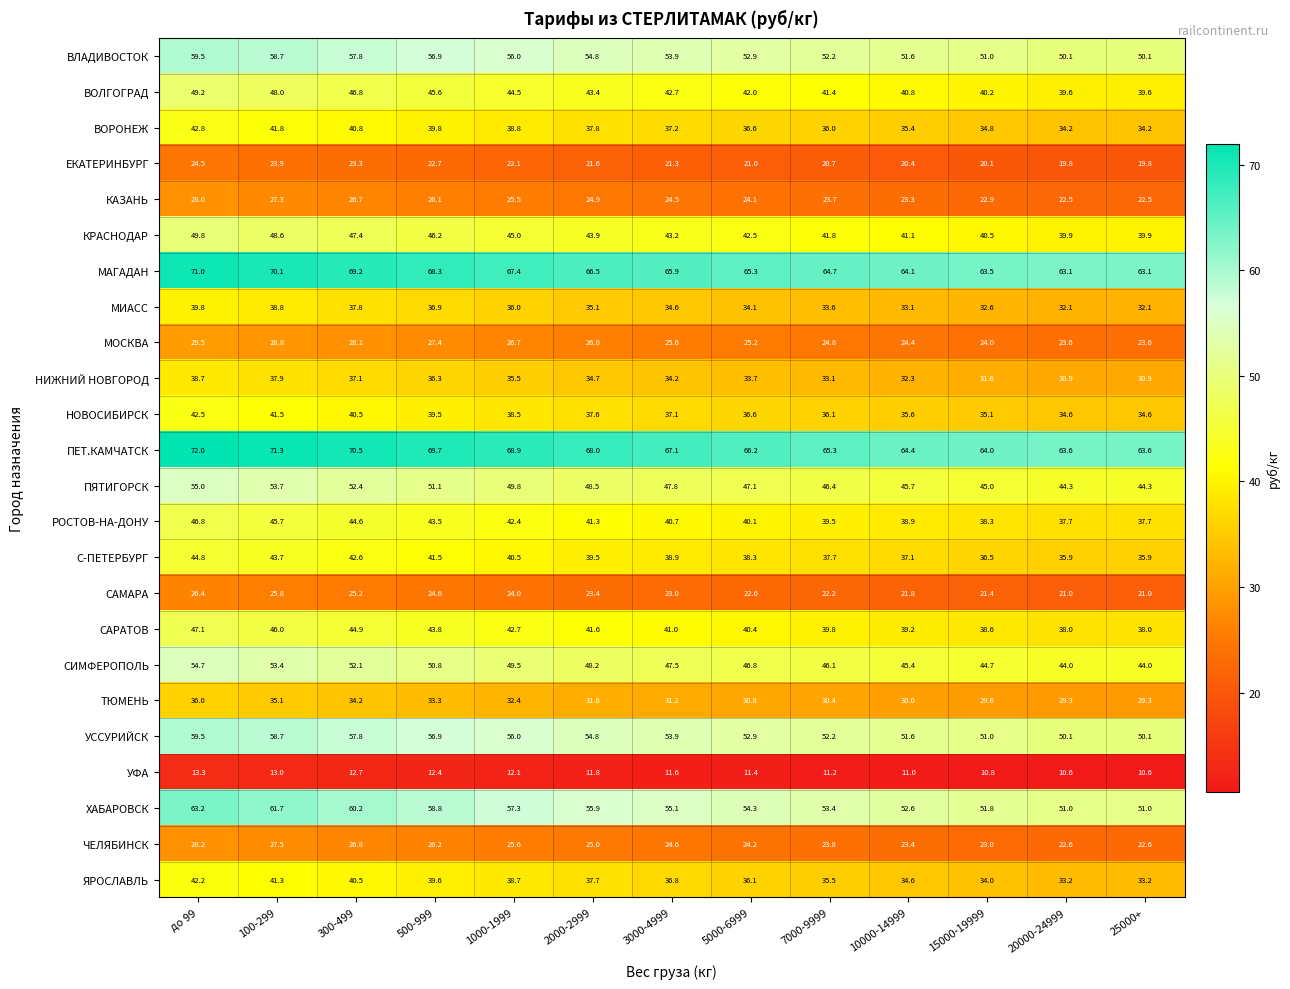

Count the number of categories in the chart.

13